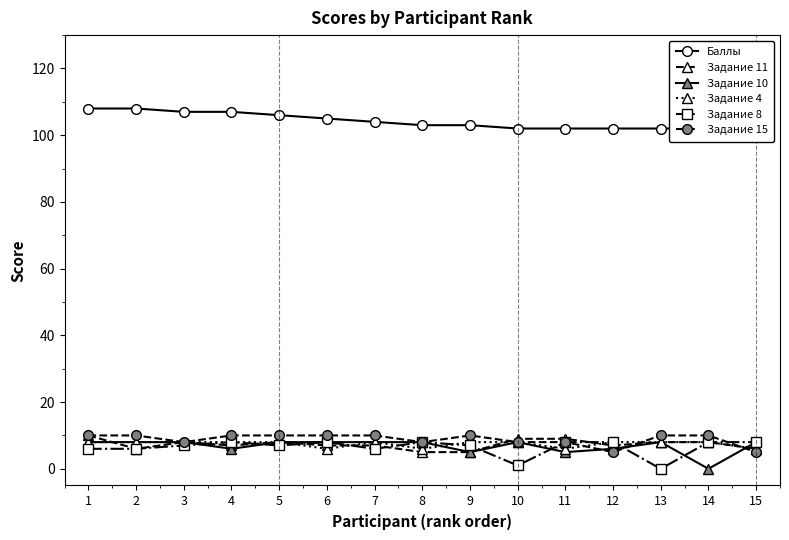

Where is the first local minimum for Задание 4?

6